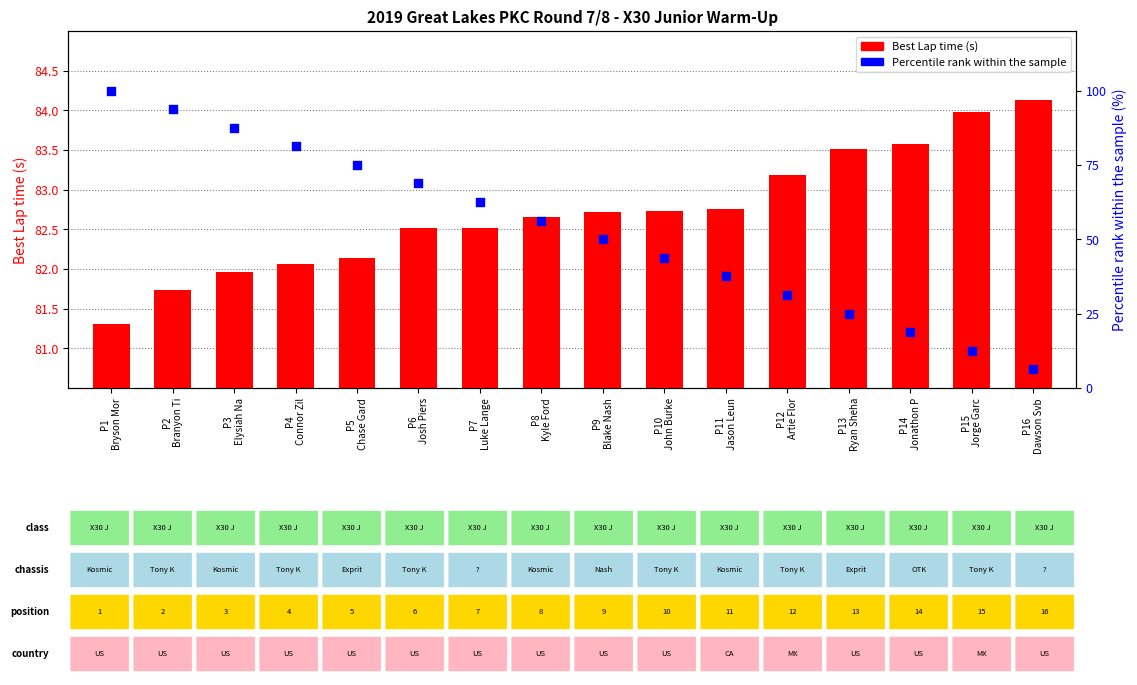

What are all the series names shown in the legend?

Best Lap time (s), Percentile rank (%)